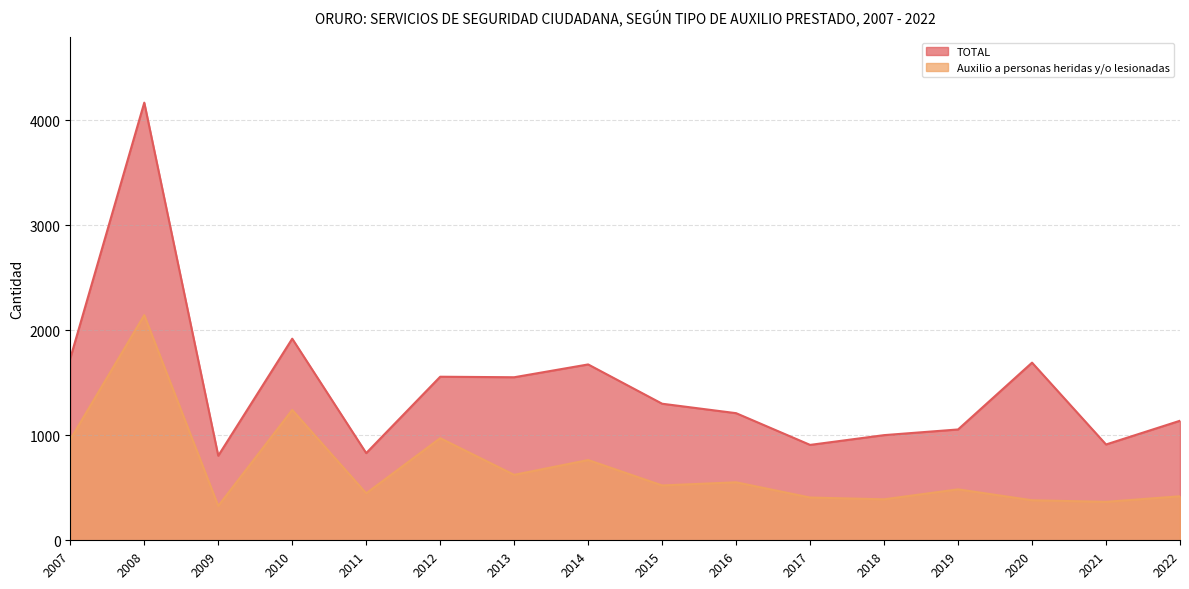

How many interior local peaks does the TOTAL series have?

5